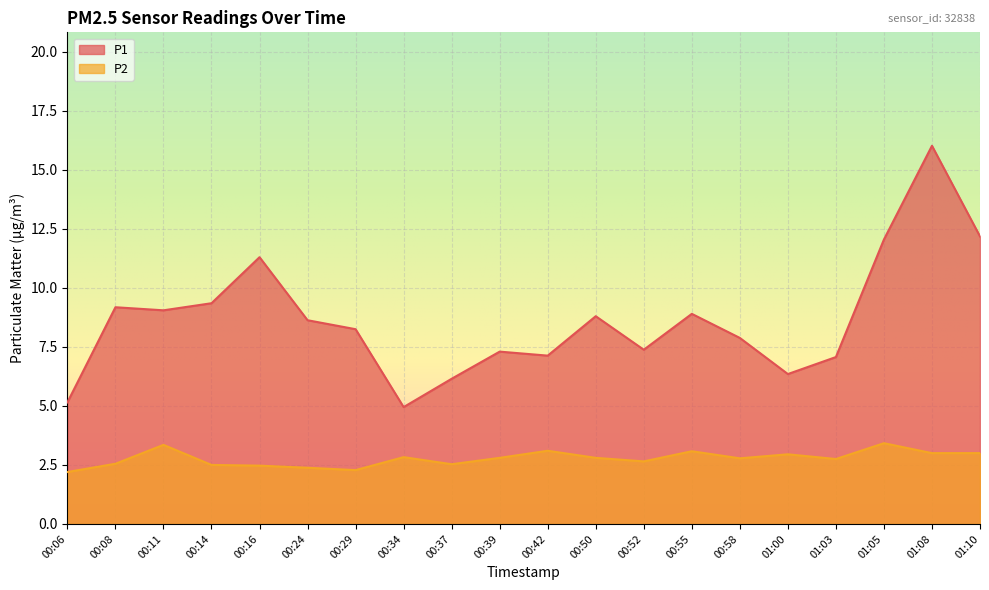

What position from the right is 01:08?

2